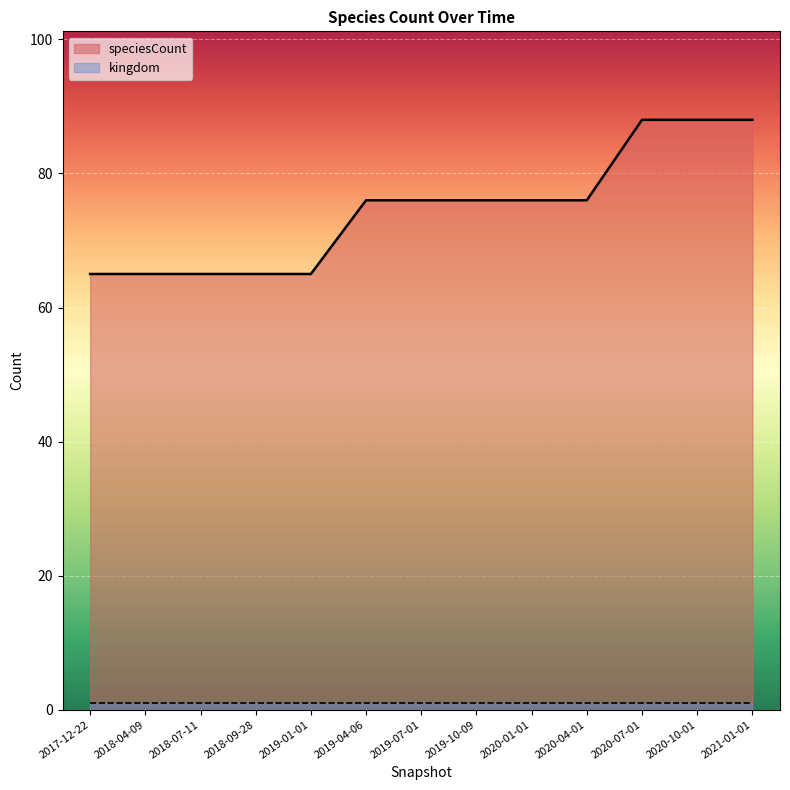

The chart shows a value of 76 at 2019-10-09. True or false?

True